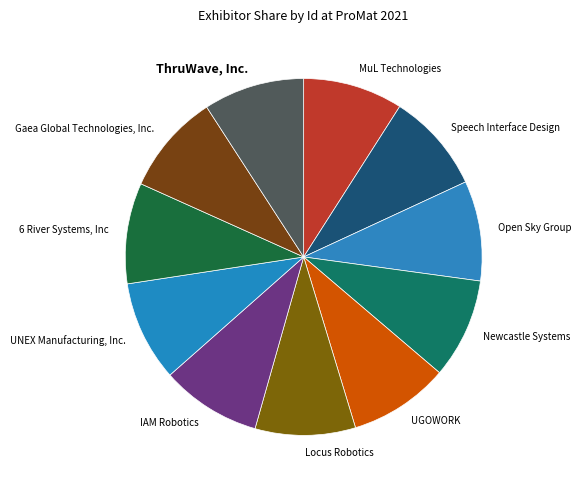

What is the ratio of the value at 6 River Systems, Inc to the value at Gaea Global Technologies, Inc.?

1.0